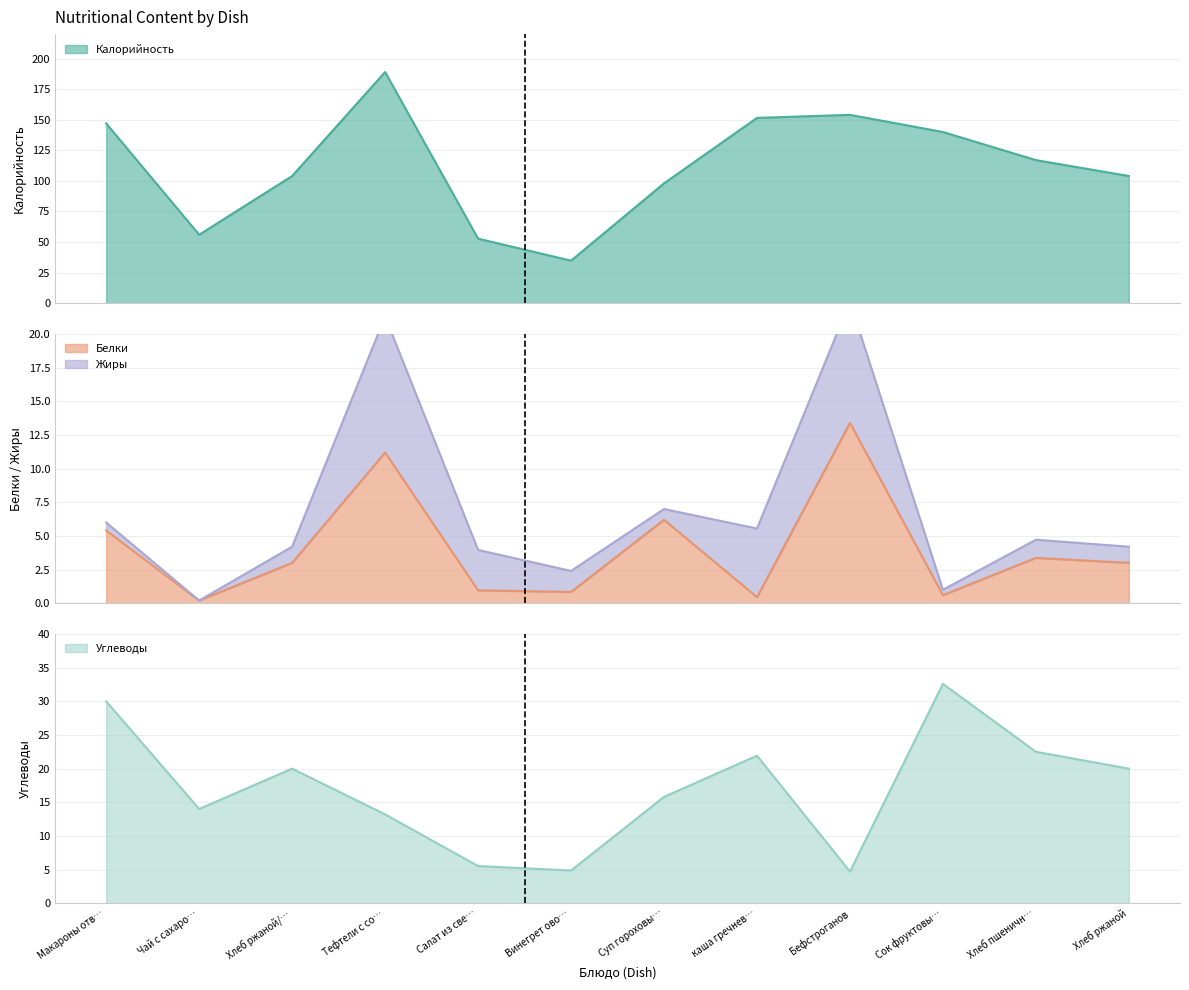

What is the greatest value displayed?

189.0